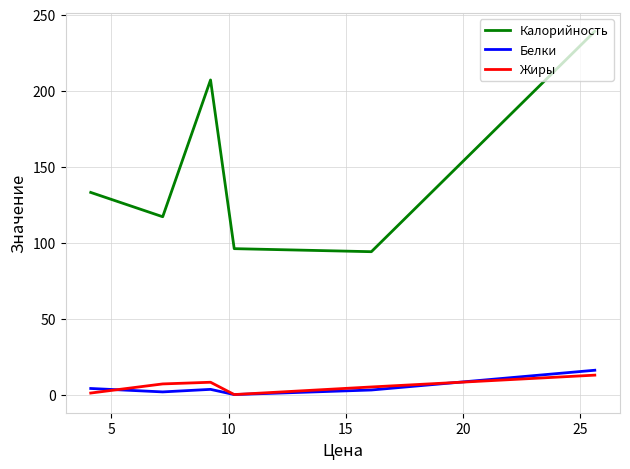

How many distinct data groups are displayed?

3